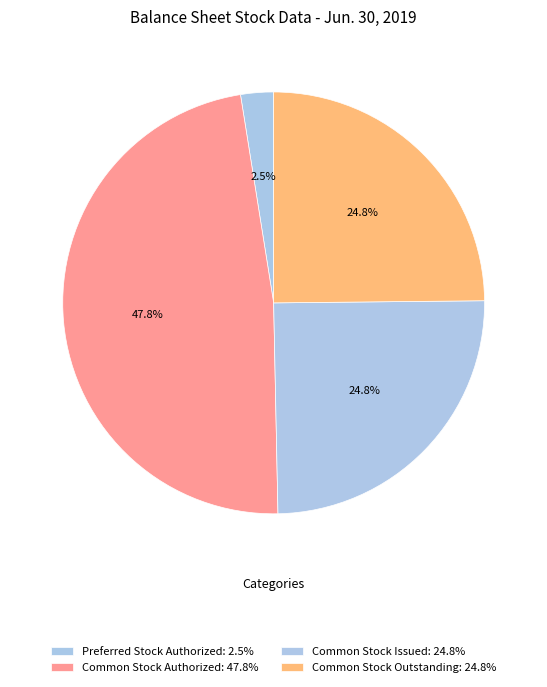

How many segments does this pie chart have?

4